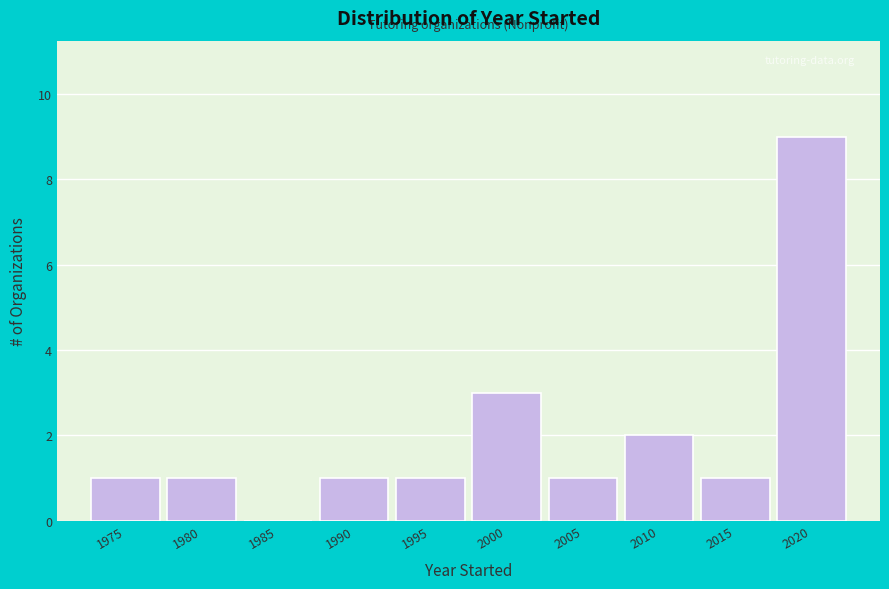

Reading left to right, extract all data points from this chart.

1975=1	1980=1	1985=0	1990=1	1995=1	2000=3	2005=1	2010=2	2015=1	2020=9